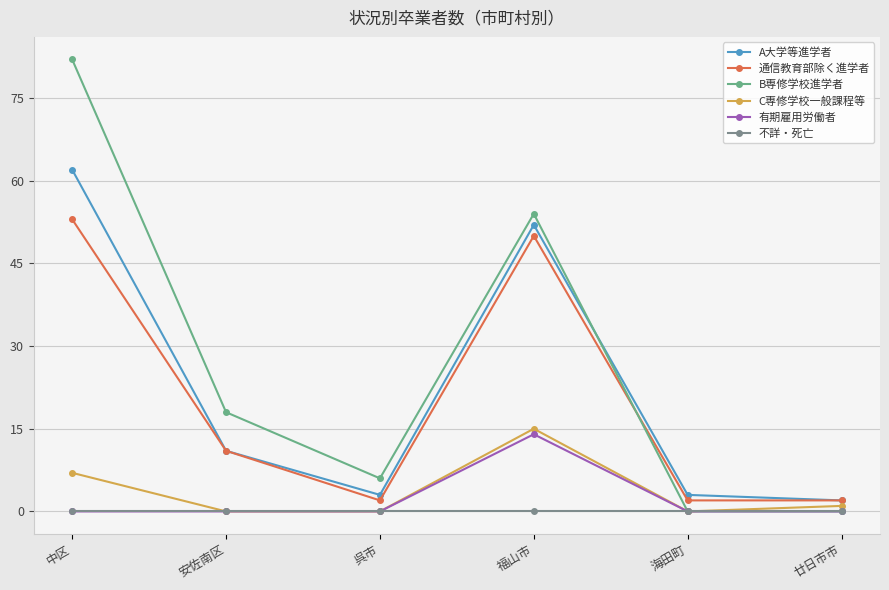

Reading right to left, list all the values displayed in this chart.

A大学等進学者: 2	3	52	3	11	62
通信教育部除く進学者: 2	2	50	2	11	53
B専修学校進学者: 0	0	54	6	18	82
C専修学校一般課程等: 1	0	15	0	0	7
有期雇用労働者: 0	0	14	0	0	0
不詳・死亡: 0	0	0	0	0	0